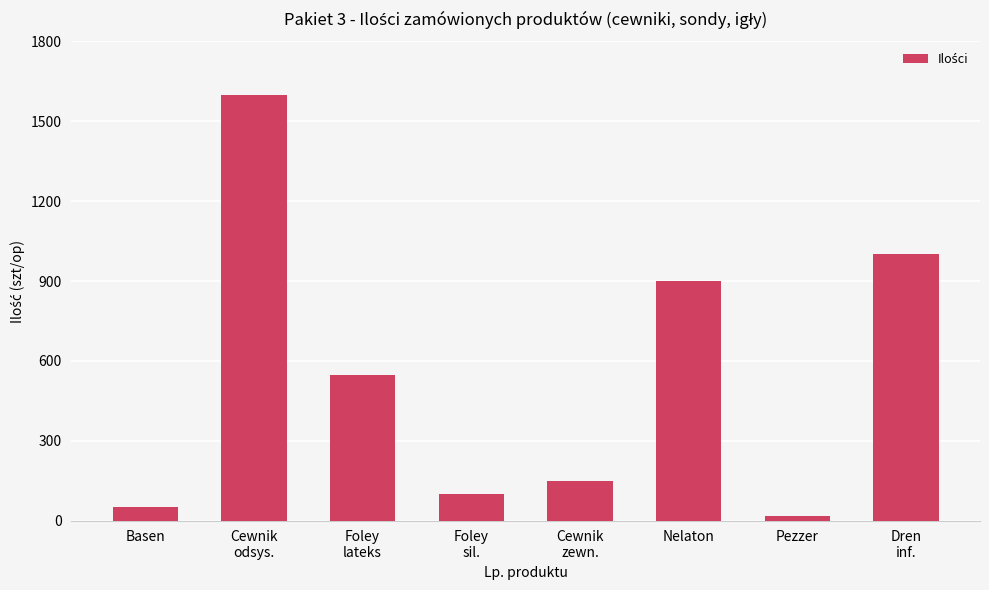

How many data points are less than 545?

4